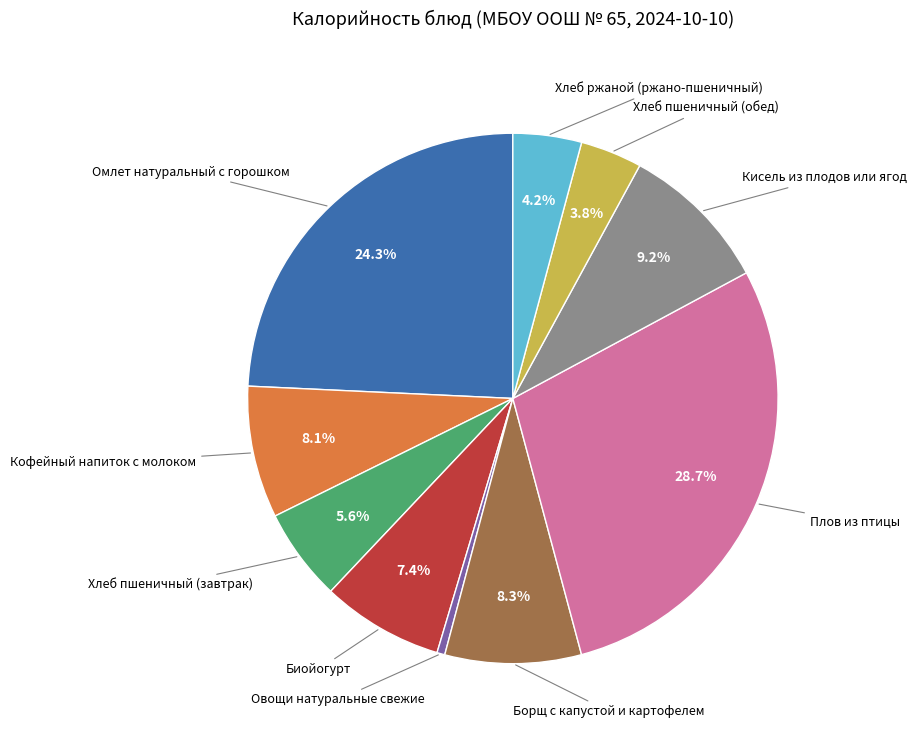

What is the smallest slice in the pie chart?

Овощи натуральные свежие